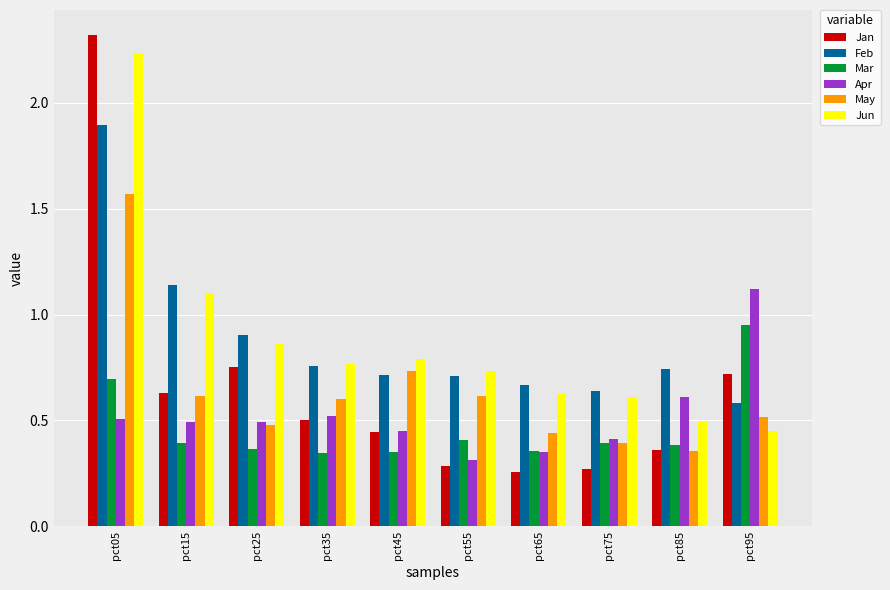

What is the maximum value shown in the chart?

2.3